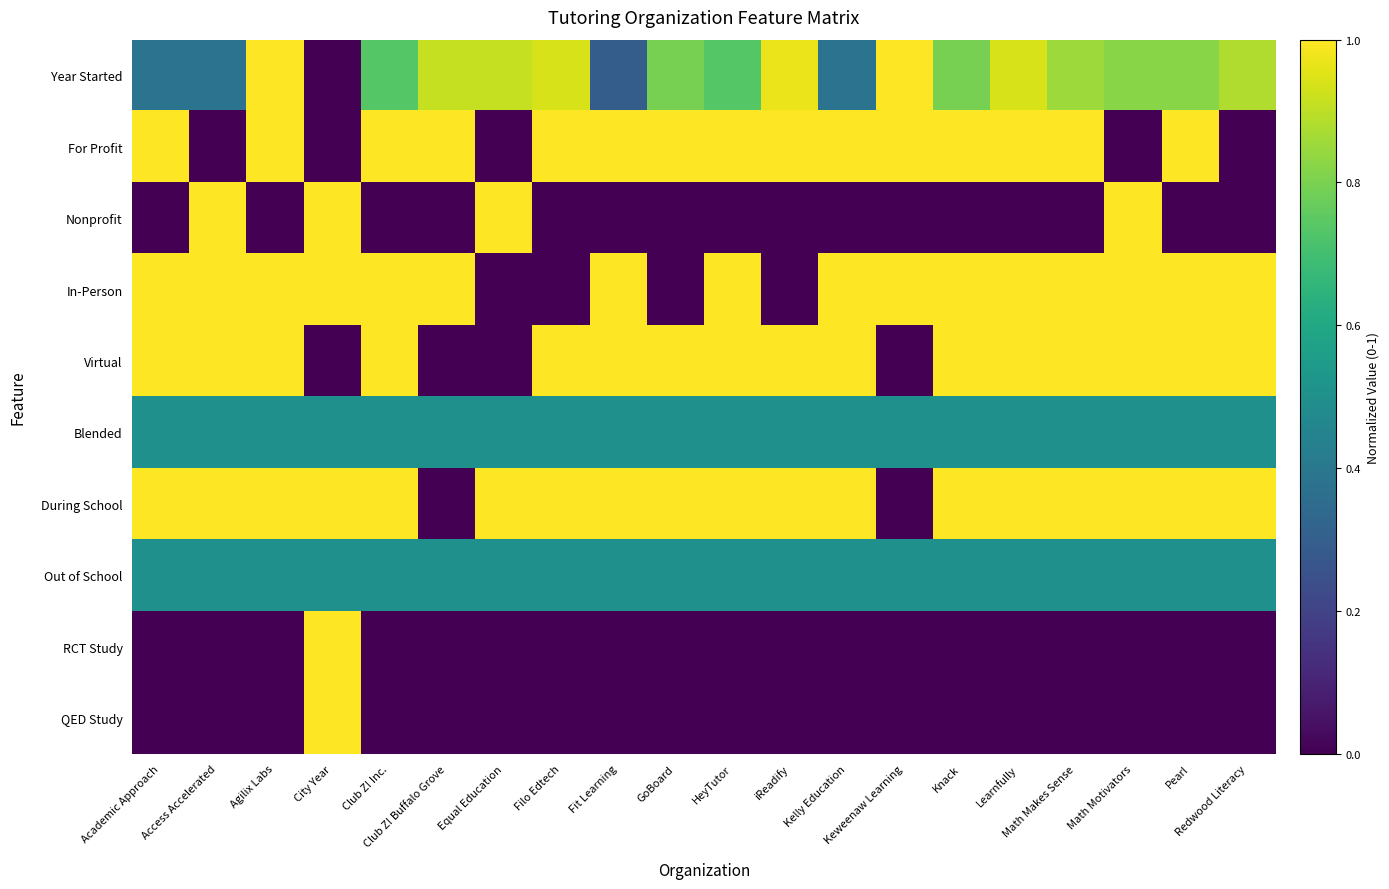

What is the total value across all series at Equal Education?

3.9